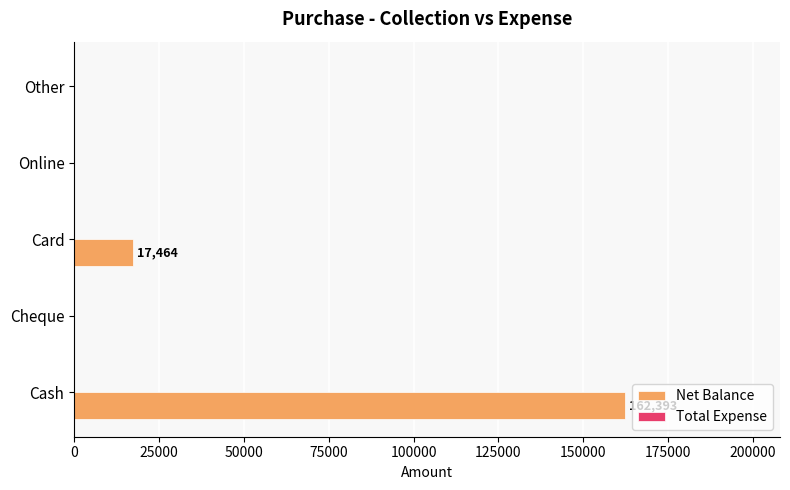

Which label corresponds to the largest value in the chart?

Cash